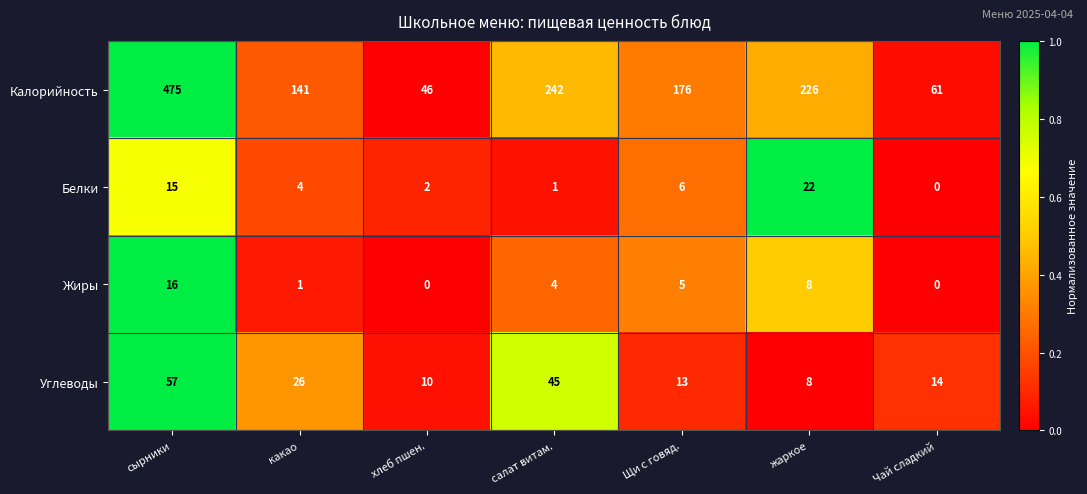

Which series has the widest spread of values?

Калорийность